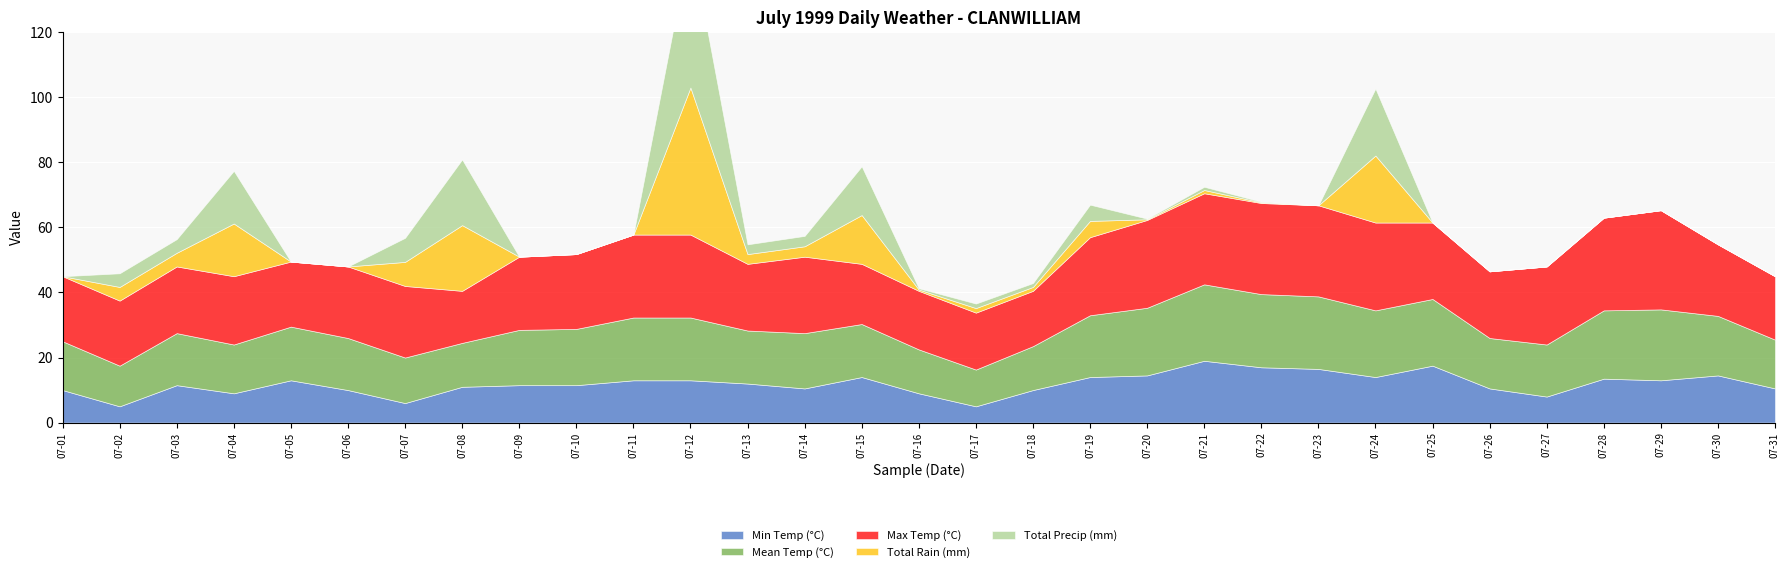

What are all the series names shown in the legend?

Min Temp (°C), Mean Temp (°C), Max Temp (°C), Total Rain (mm), Total Precip (mm)